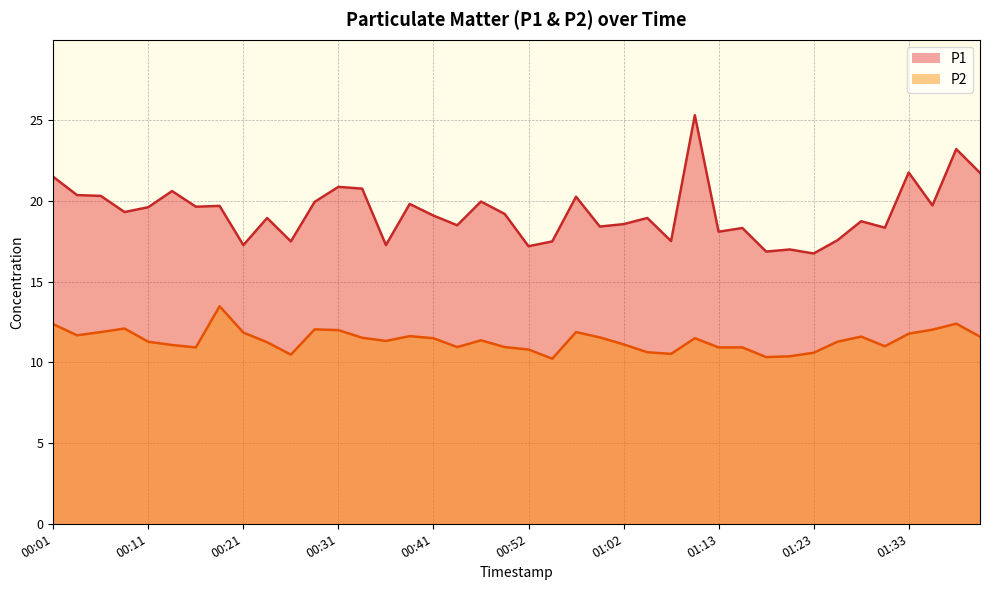

True or false: P2 has more than 1 interior local peaks.

True